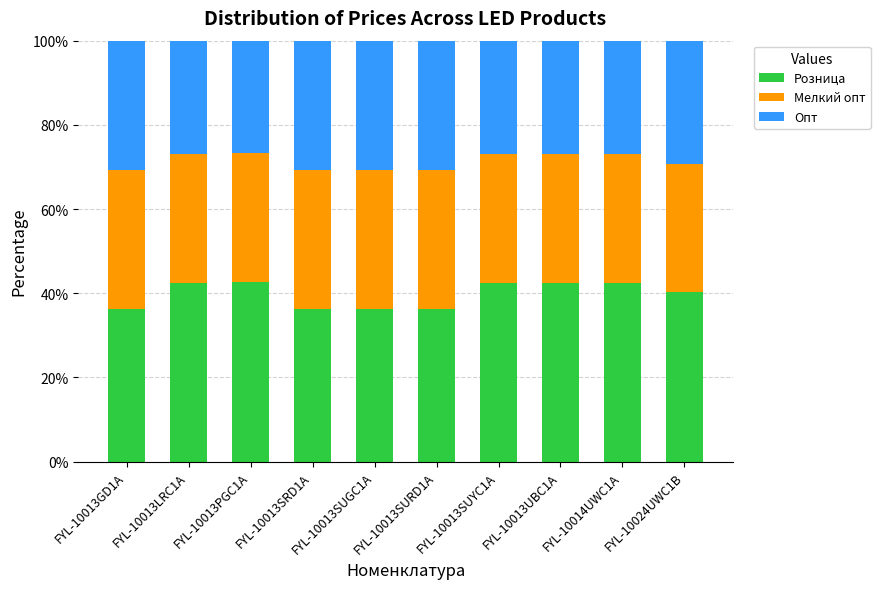

What is the highest value of the Розница series?

42.7